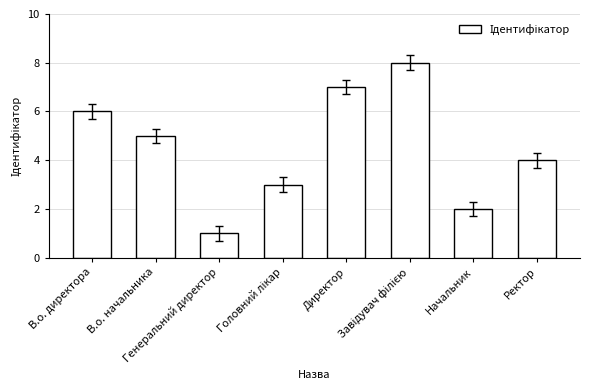

What is the label of the 7th bar from the right?

В.о. начальника